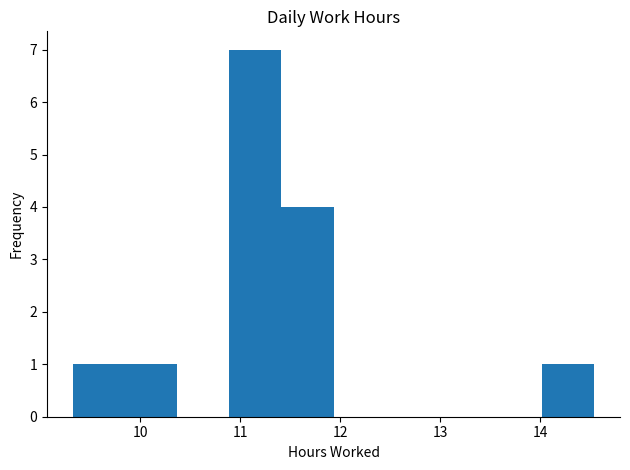

What is the height of the bar covering 9.3 to 9.9 on the x-axis? Neither the bar edges nor the heights are printed on the chart, so give them approximately, as read against the axes.

1